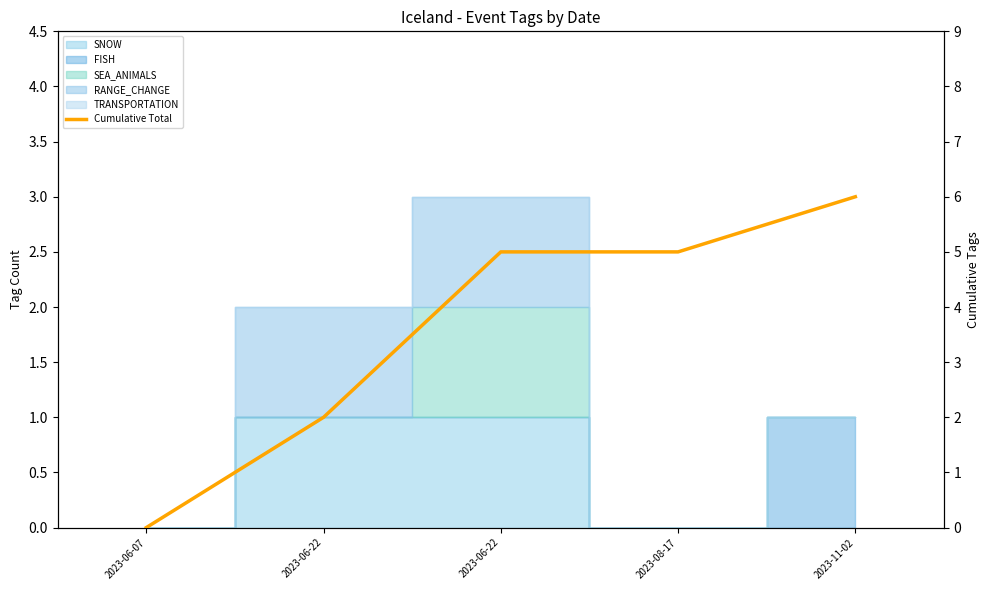

Rank the categories by value from lowest to highest.

2023-06-07, 2023-06-22, 2023-06-22, 2023-08-17, 2023-11-02